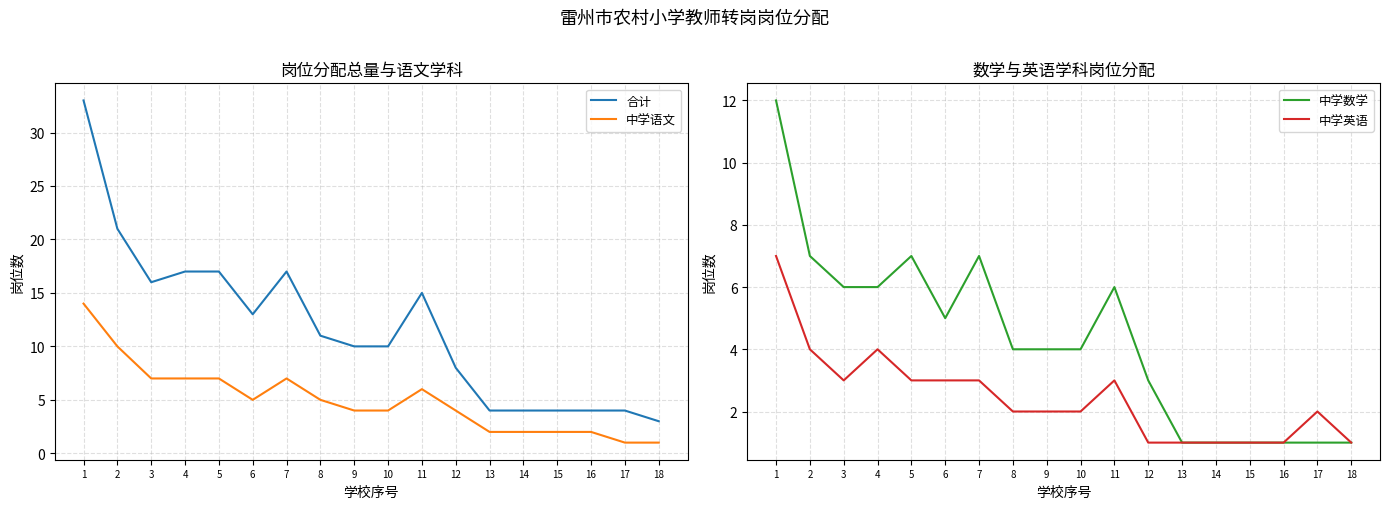

At which category is the sum across all series the highest?

1